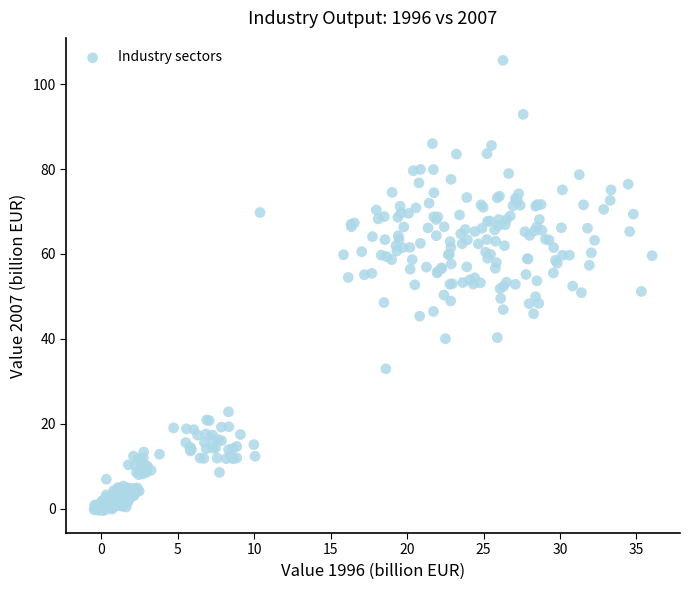

What is the range of Y values (max minus min)?

106.0